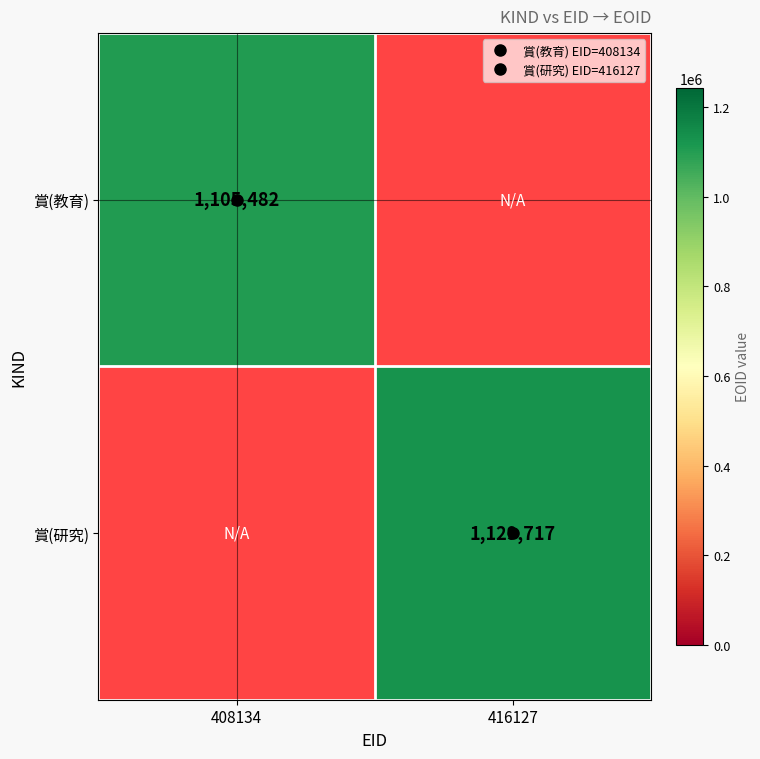

Is it true that 賞(教育) equals 1105482.0 at 408134?

True